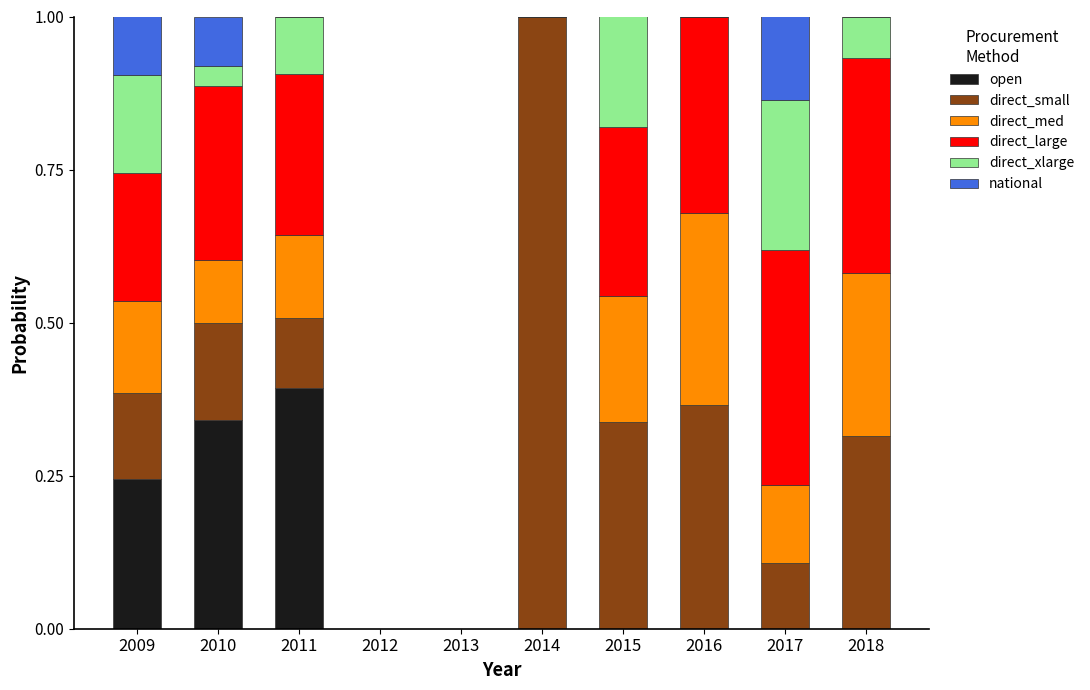

True or false: open has a value of 0.0 at 2018.

True